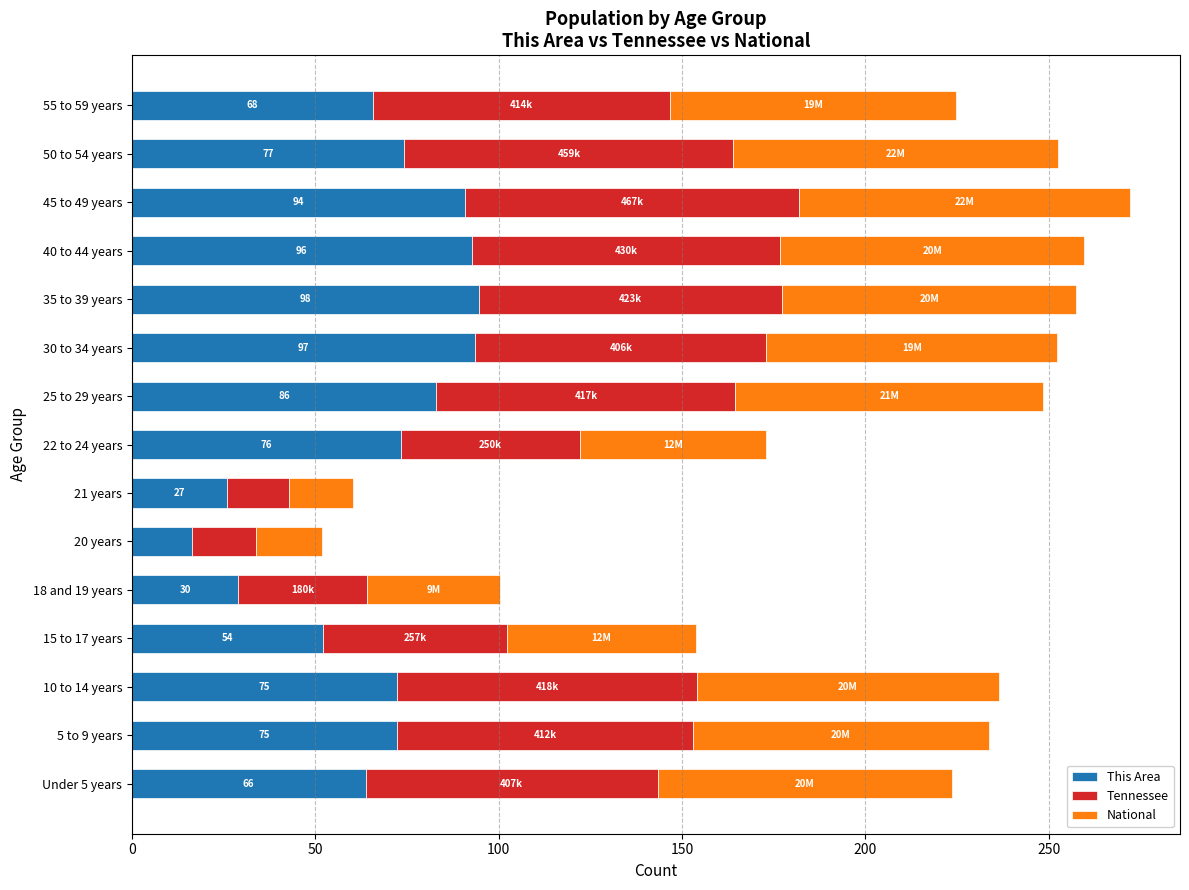

True or false: This Area has a value of 94.6 at 35 to 39 years.

True